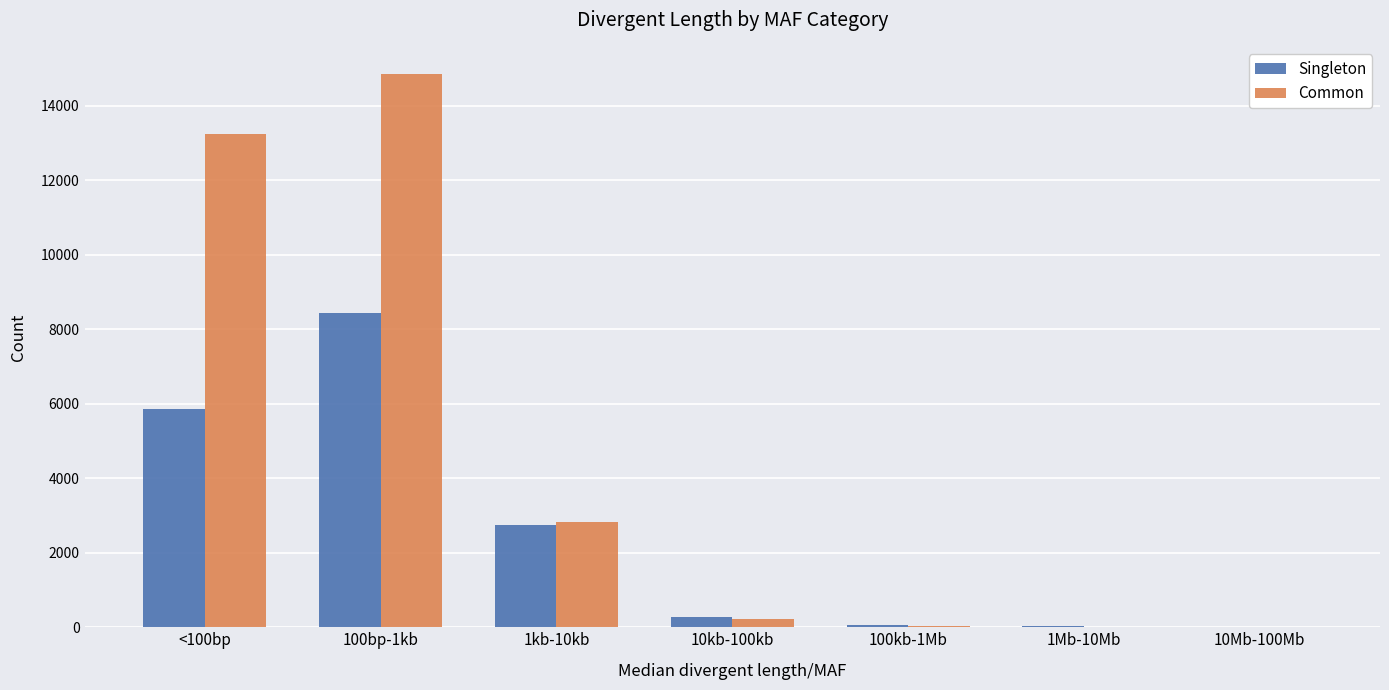

How many categories are shown in the chart?

7